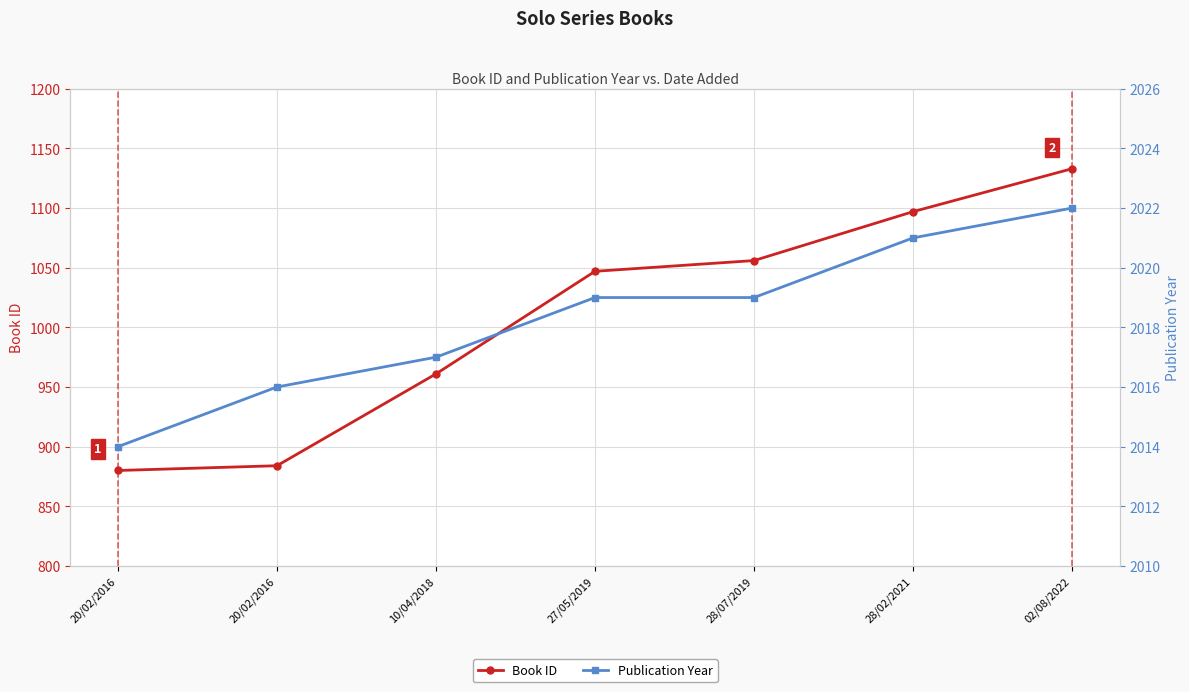

What are all the series names shown in the legend?

Book ID, Publication Year